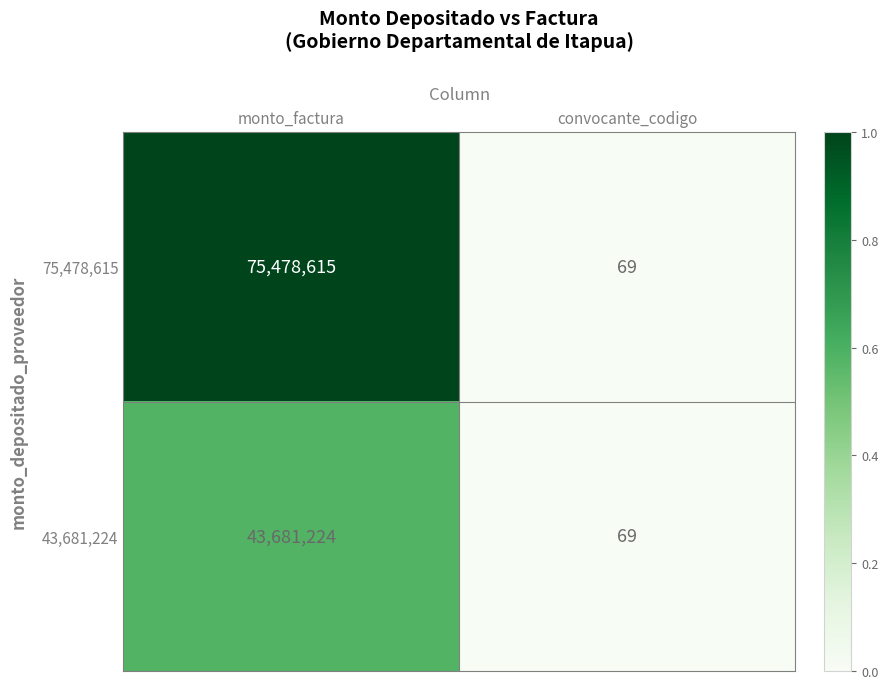

Reading left to right, what are all the values shown in this chart?

75,478,615: 75478615	69
43,681,224: 43681224	69